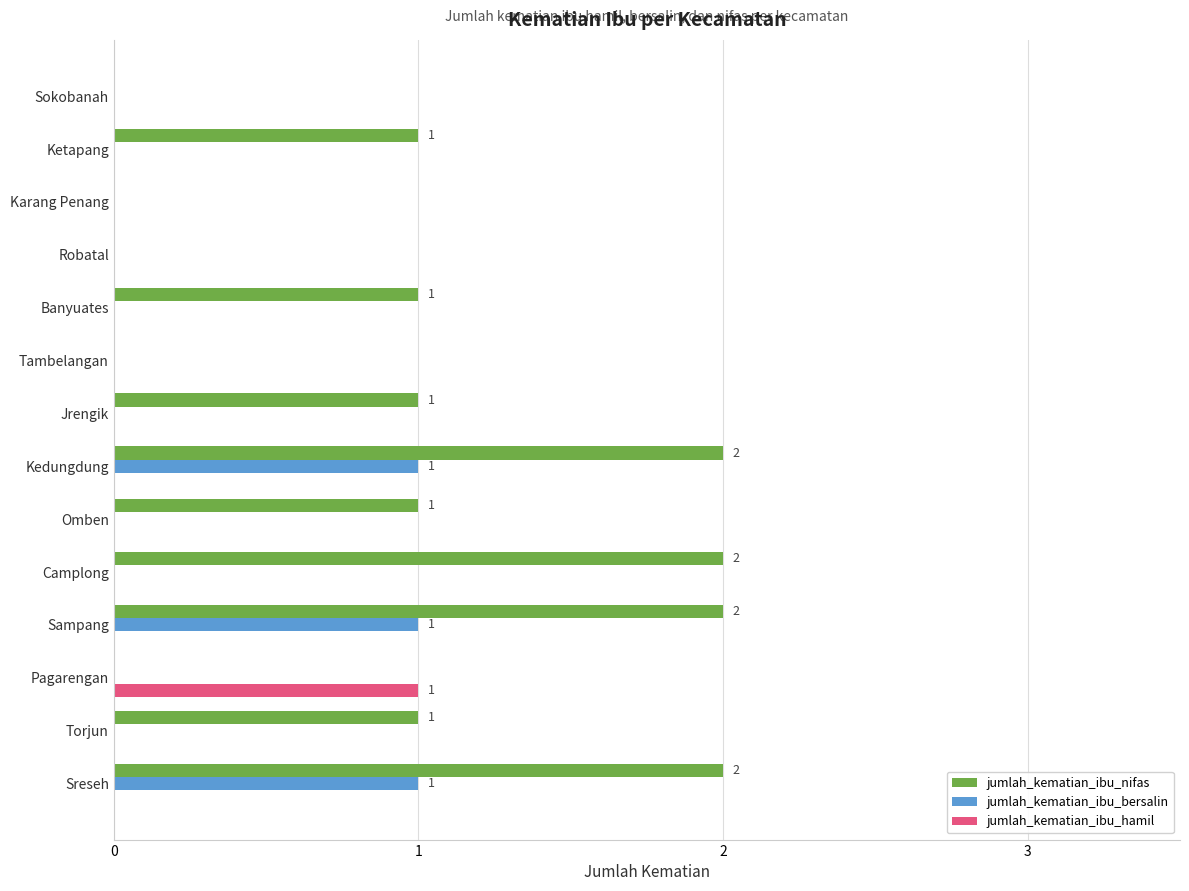

What is the sum of all jumlah_kematian_ibu_nifas values?

13